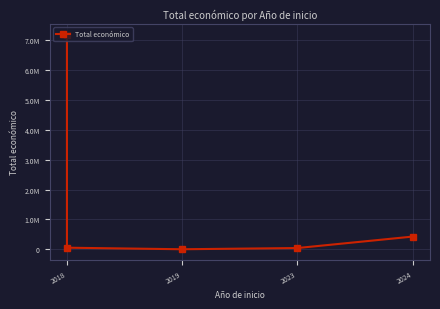

Which category has the highest value across all series?

2018